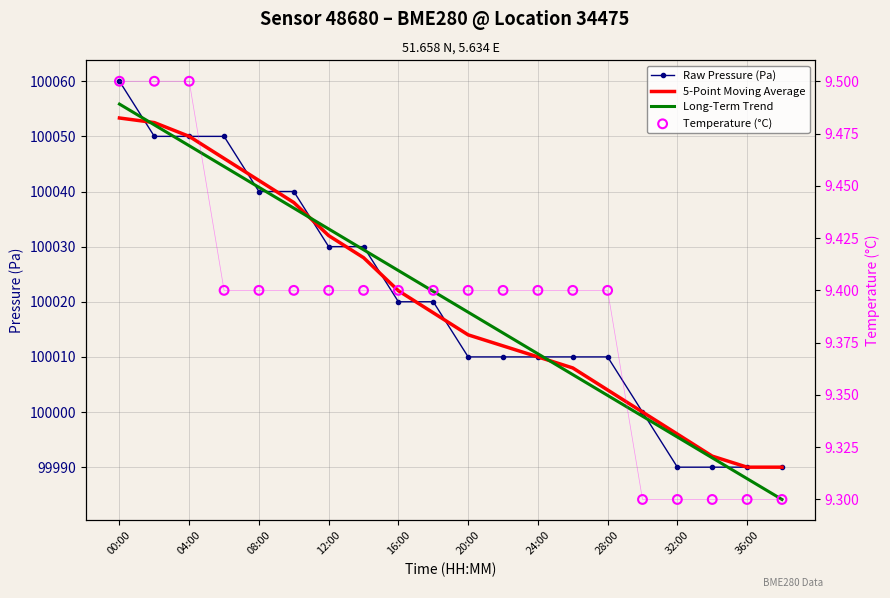

What are all the series names shown in the legend?

Raw Pressure (Pa), 5-Point Moving Average, Long-Term Trend, Temperature (°C)